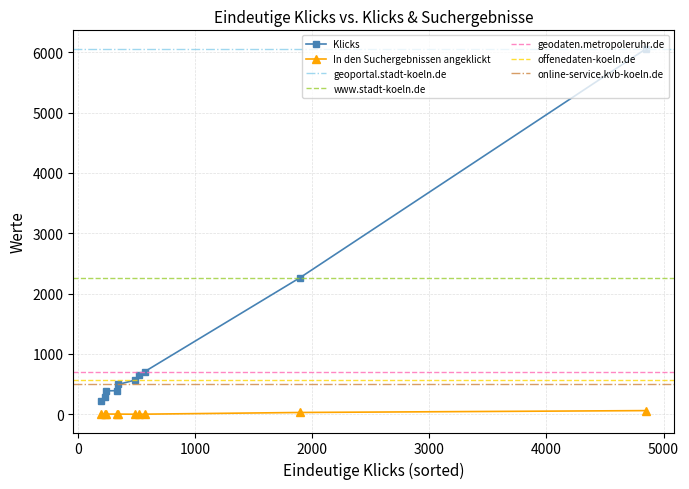

How many data points in Klicks are less than 566?

5